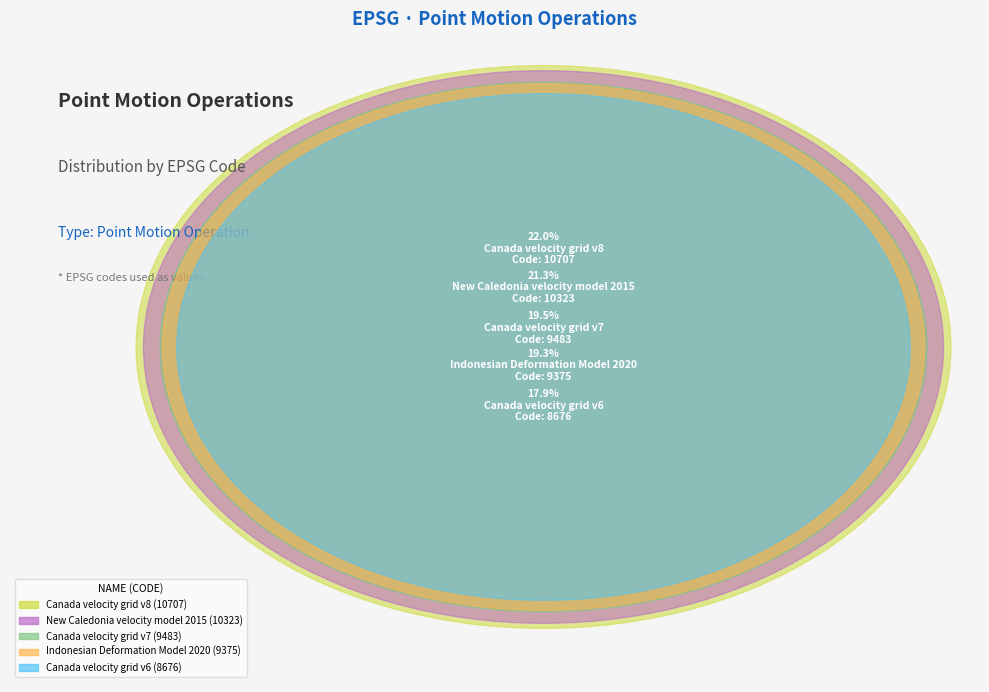

Is there any slice that represents more than half of the pie?

No